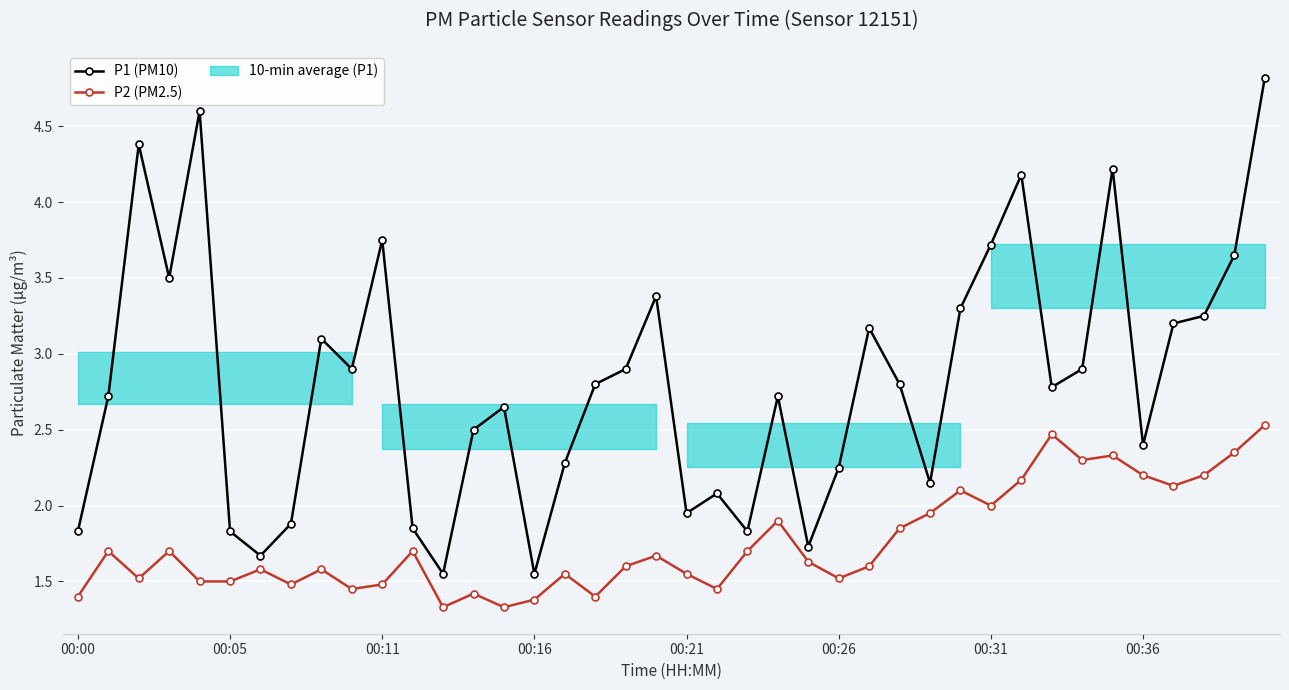

True or false: P2 (PM2.5) and P1 (PM10) cross at least once.

False